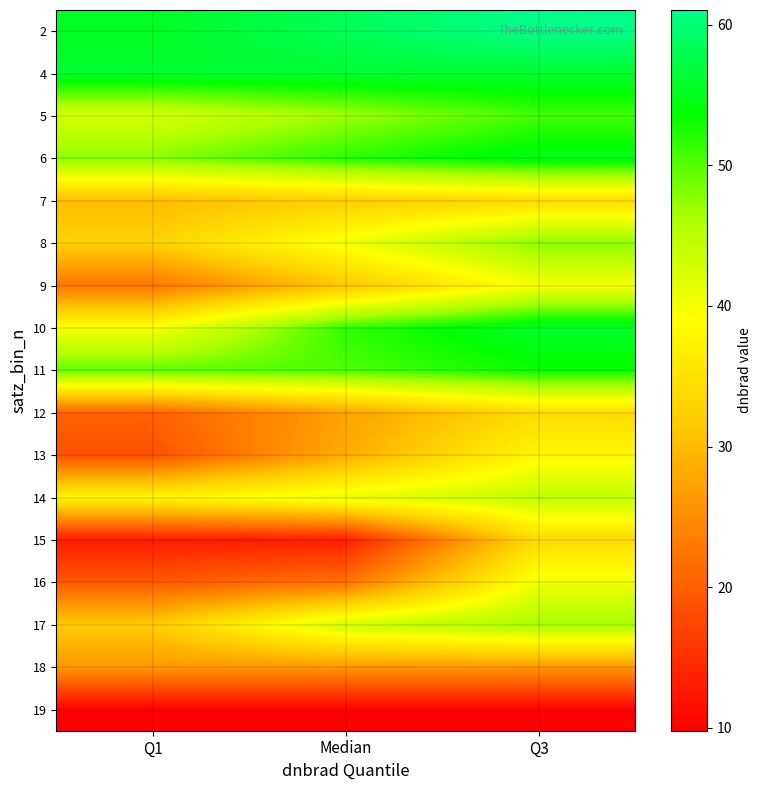

Reading right to left, what are all the values shown in this chart?

2: Q3=61.0	Median=58.3	Q1=55.5
4: Q3=56.2	Median=56.2	Q1=56.2
5: Q3=50.8	Median=46.8	Q1=42.7
6: Q3=54.9	Median=51.9	Q1=47.8
7: Q3=34.1	Median=32.0	Q1=30.2
8: Q3=47.8	Median=40.2	Q1=32.6
9: Q3=39.8	Median=31.2	Q1=22.6
10: Q3=56.0	Median=51.6	Q1=39.5
11: Q3=53.2	Median=50.3	Q1=49.7
12: Q3=34.0	Median=27.2	Q1=20.4
13: Q3=38.1	Median=28.3	Q1=18.6
14: Q3=44.4	Median=41.0	Q1=37.6
15: Q3=34.0	Median=13.2	Q1=12.8
16: Q3=40.2	Median=22.2	Q1=19.6
17: Q3=46.4	Median=43.0	Q1=31.8
18: Q3=26.2	Median=26.2	Q1=26.2
19: Q3=9.8	Median=9.8	Q1=9.8